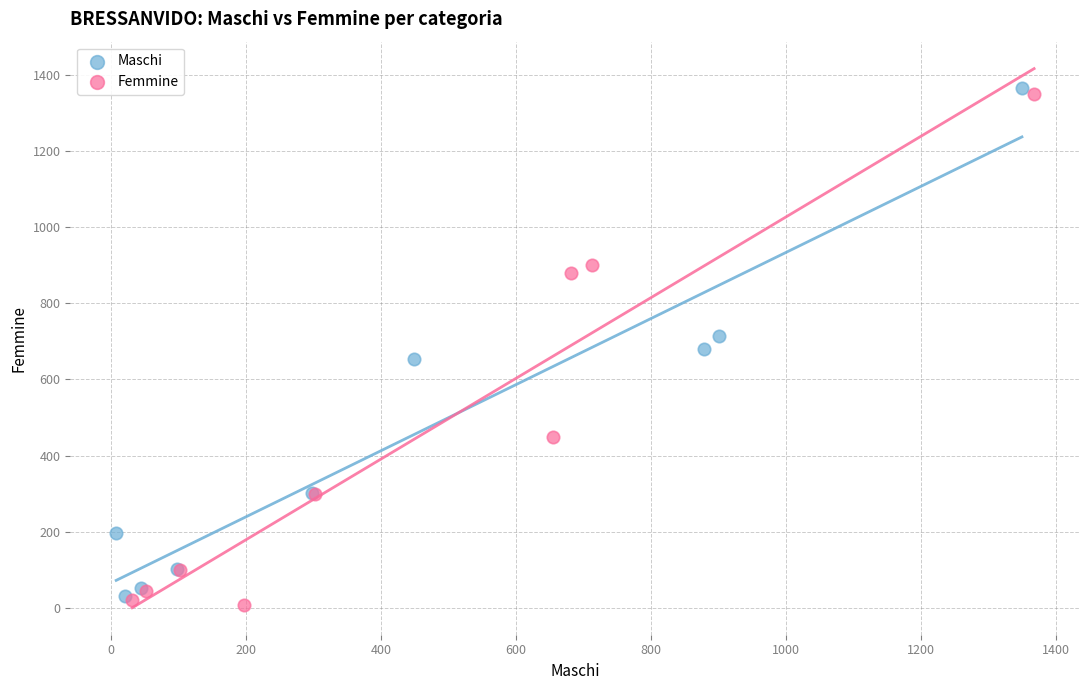

Which series reaches the maximum Y coordinate?

Maschi